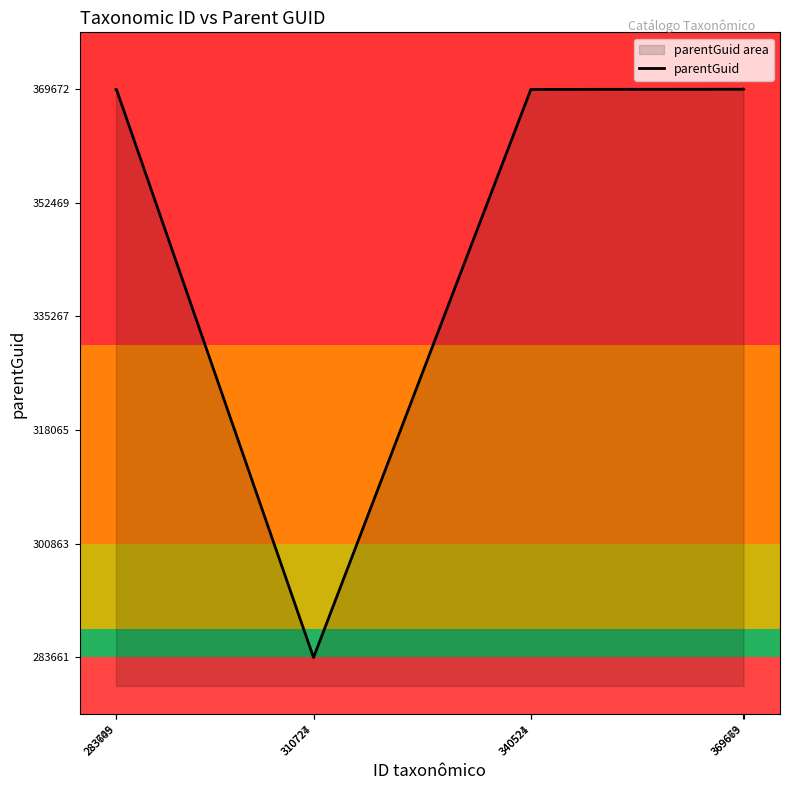

Reading left to right, extract all data points from this chart.

369622	369636	283661	283661	369636	369636	369660	369672